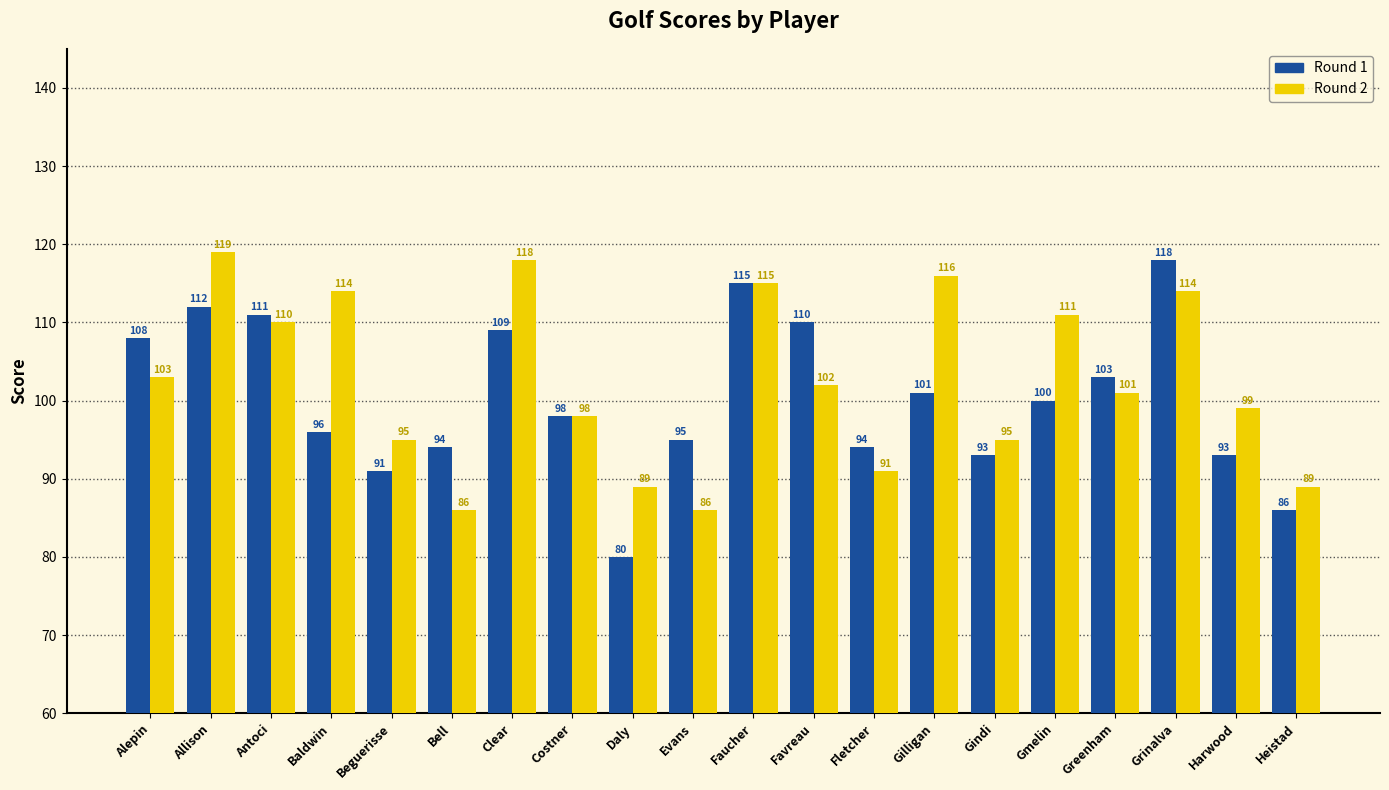

What is the value of the Round 1 bar at the 8th from the left?

98